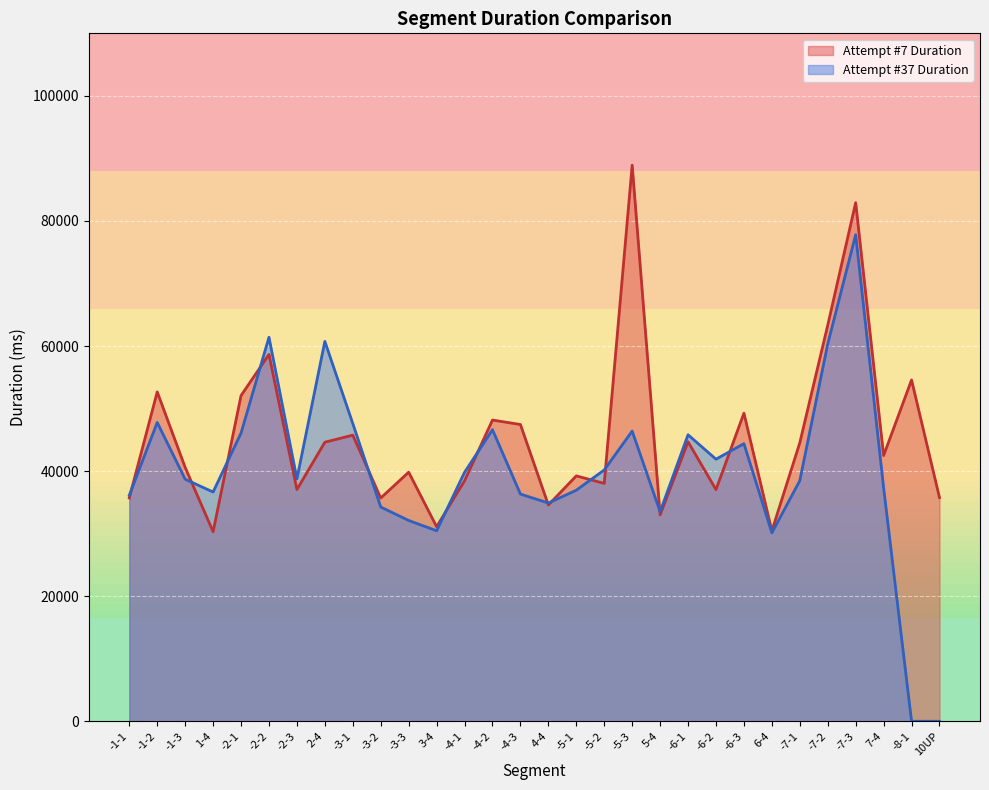

How many lines are shown in the chart?

2